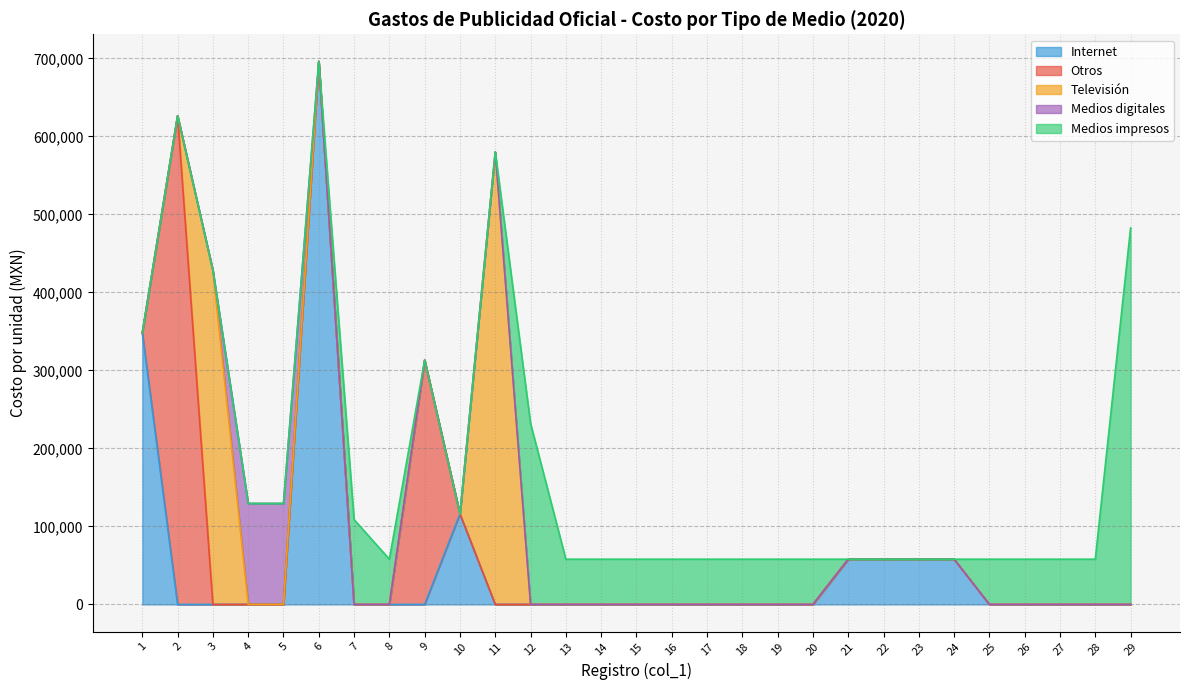

What is the total value across all series at 27?

58000.0